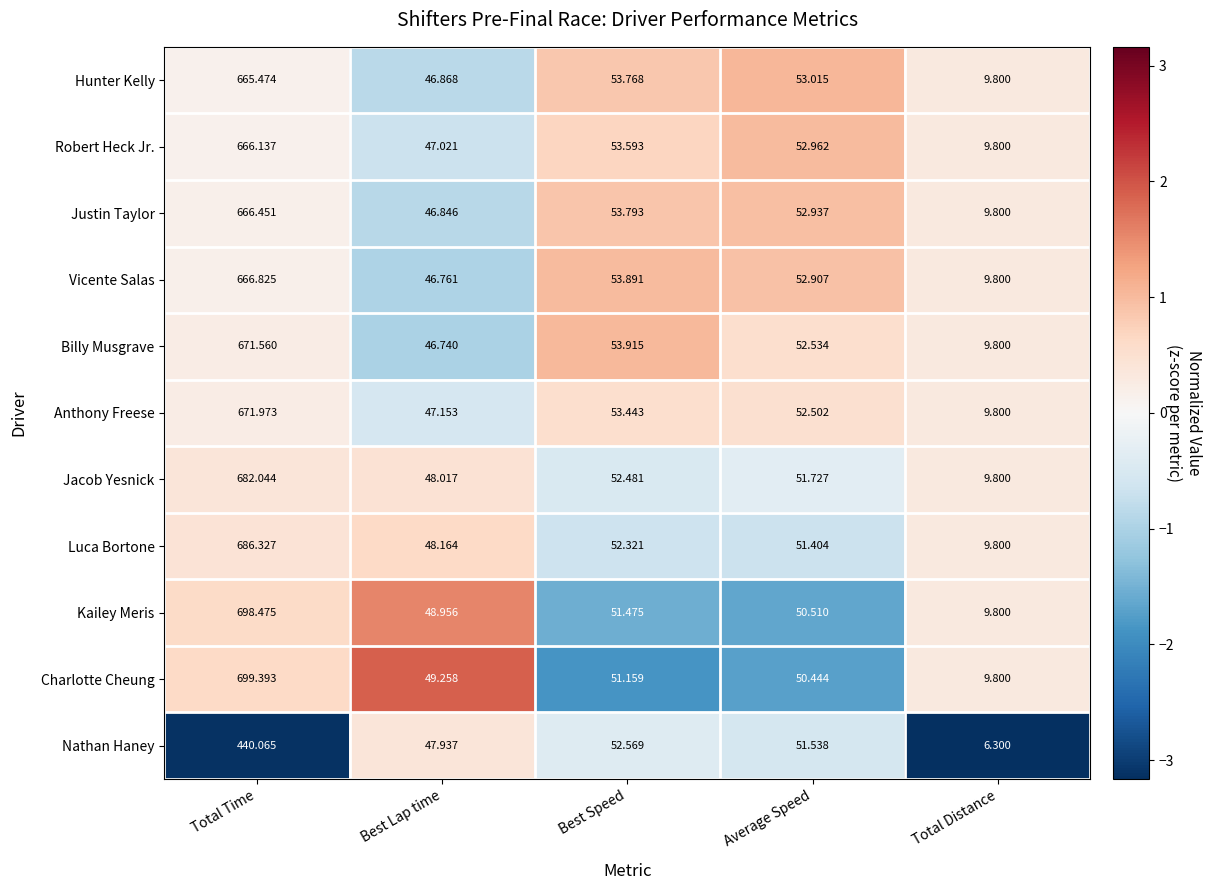

Rank the categories by Hunter Kelly value from highest to lowest.

Total Time, Best Speed, Average Speed, Best Lap time, Total Distance